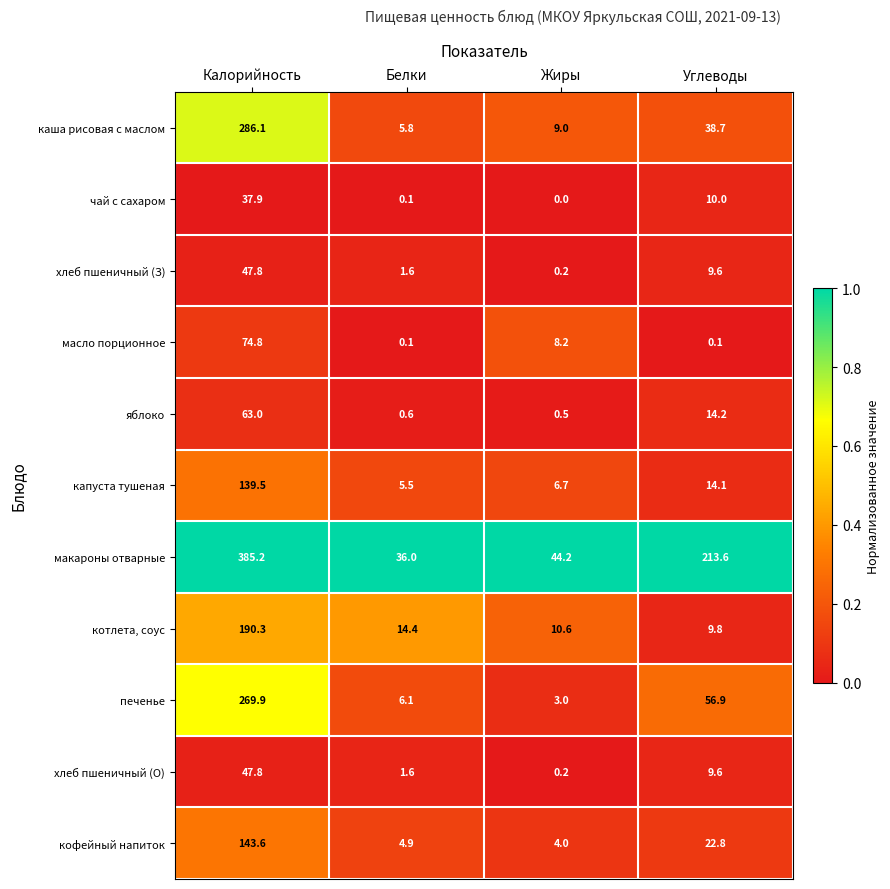

The value of макароны отварные at Углеводы is 213.6. True or false?

True